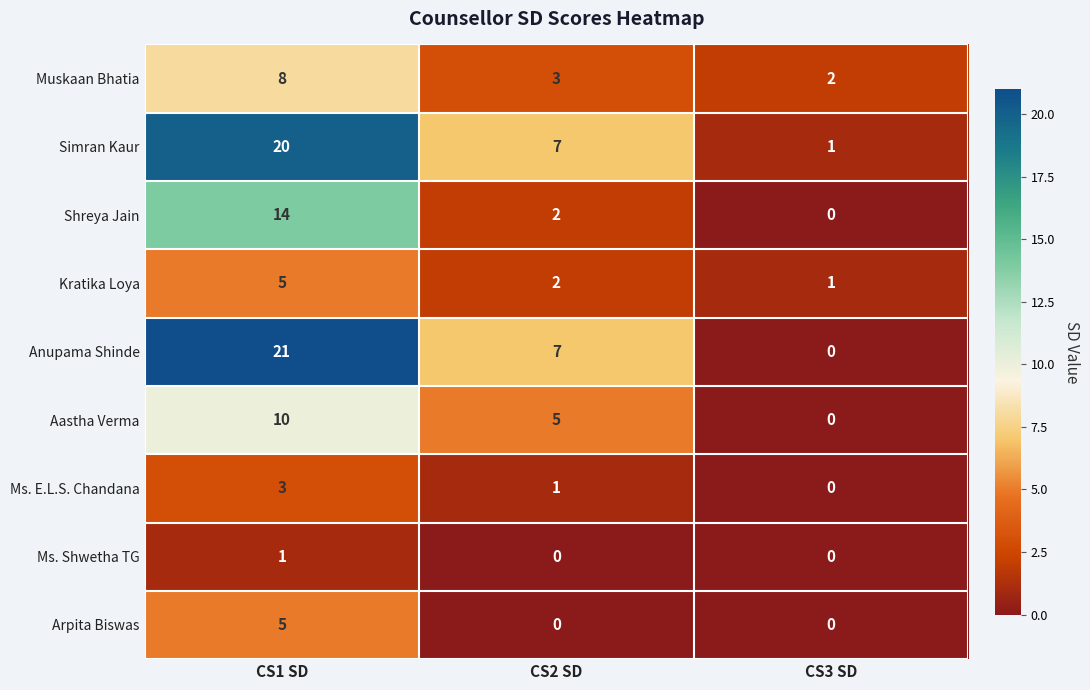

The Shreya Jain series shows 5 at CS3 SD. True or false?

False